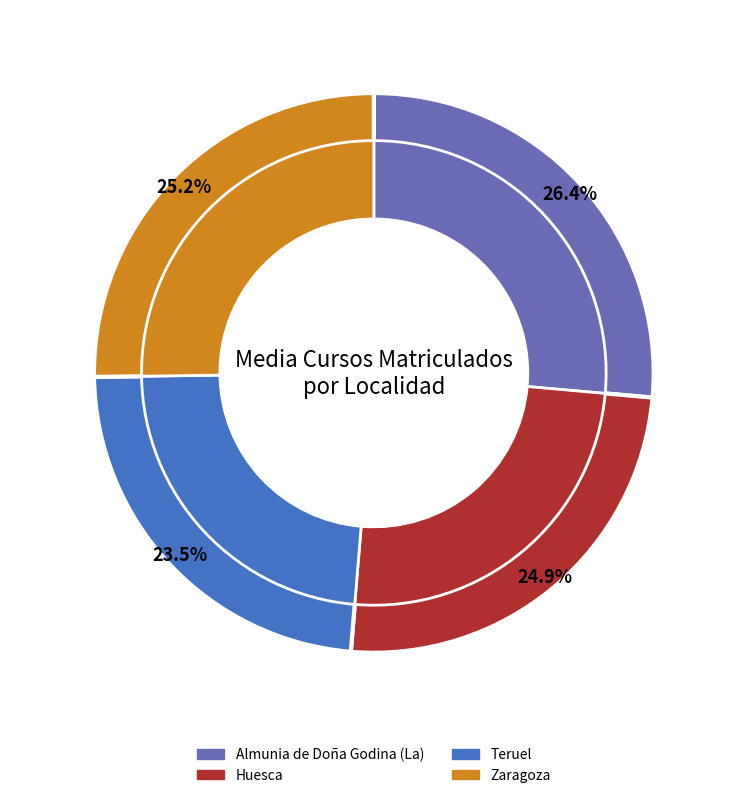

Approximately how many times larger is the value at Huesca compared to Teruel?

1.1